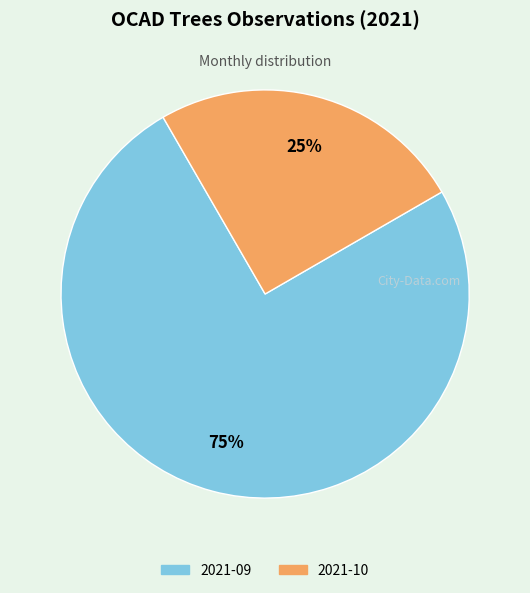

Rank the categories by value from lowest to highest.

2021-10, 2021-09